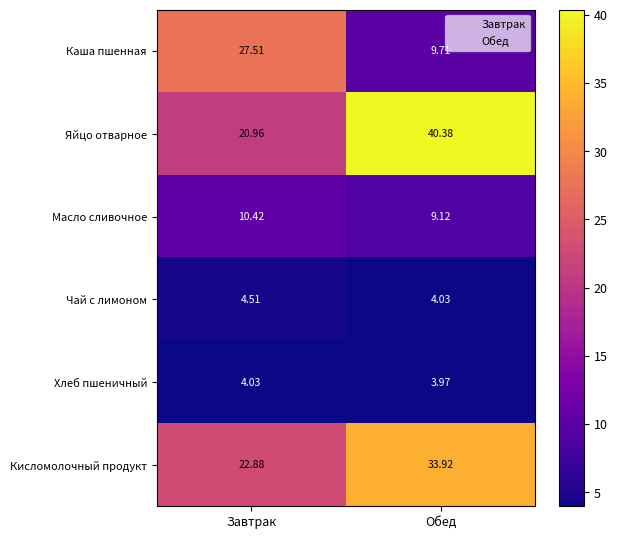

Where is Чай с лимоном nearest to the value 4?

Обед